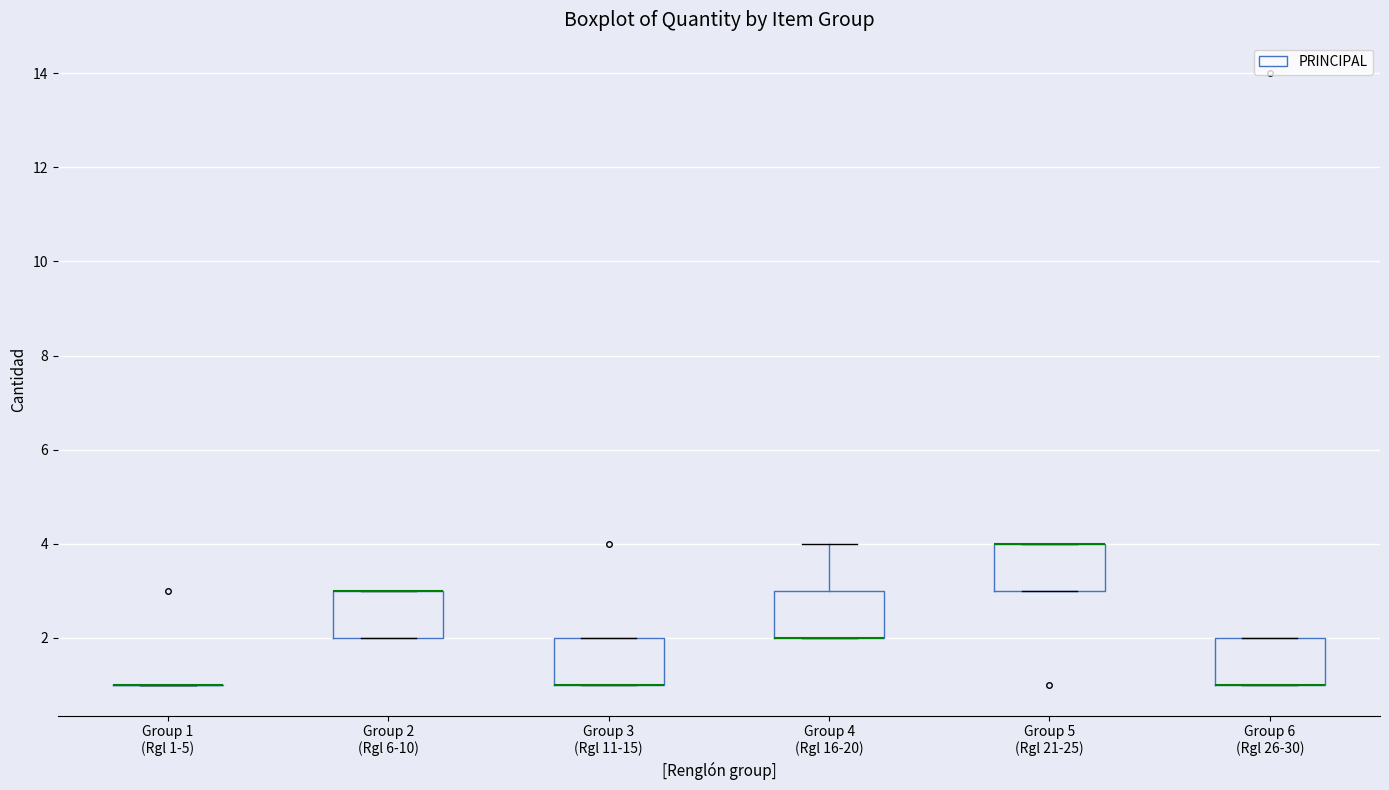

Reading left to right, read every box against the y-axis: the position of its median line, the range the box covers, and the ends of its whiskers. The values are not printed on the chart, so give them approximately, as read against the axis.

Group 1 (Rgl 1-5): box collapsed to a line at 1, whiskers 1 to 1
Group 2 (Rgl 6-10): median 3 (drawn on the box's upper edge), box 2 to 3, whiskers 2 to 3
Group 3 (Rgl 11-15): median 1 (drawn on the box's lower edge), box 1 to 2, whiskers 1 to 2
Group 4 (Rgl 16-20): median 2 (drawn on the box's lower edge), box 2 to 3, whiskers 2 to 4
Group 5 (Rgl 21-25): median 4 (drawn on the box's upper edge), box 3 to 4, whiskers 3 to 4
Group 6 (Rgl 26-30): median 1 (drawn on the box's lower edge), box 1 to 2, whiskers 1 to 2